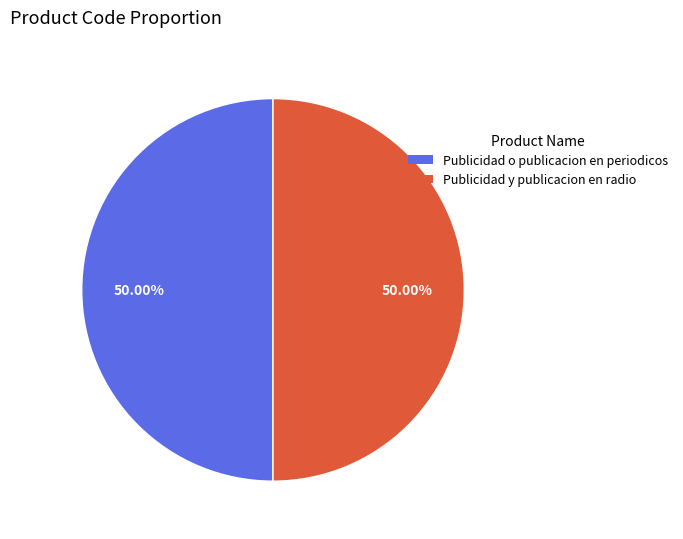

Count the number of slices in the pie.

2